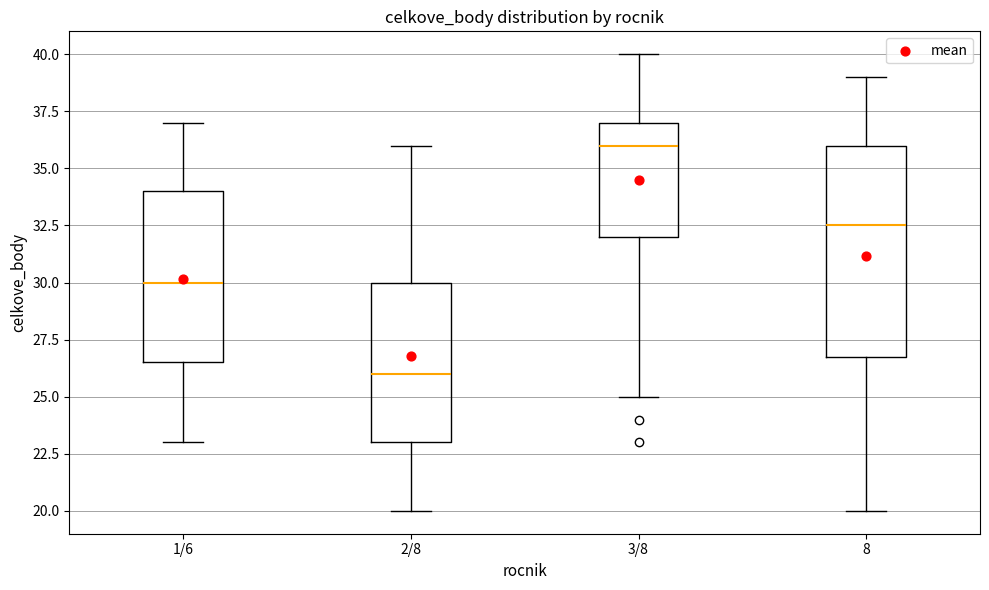

Which box has the highest median line?

3/8